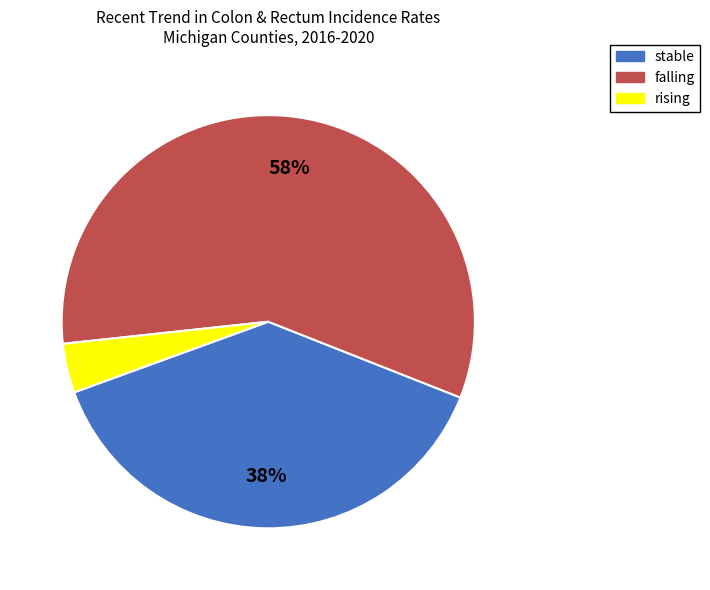

To the nearest percent, what percentage of the pie is falling?

58%